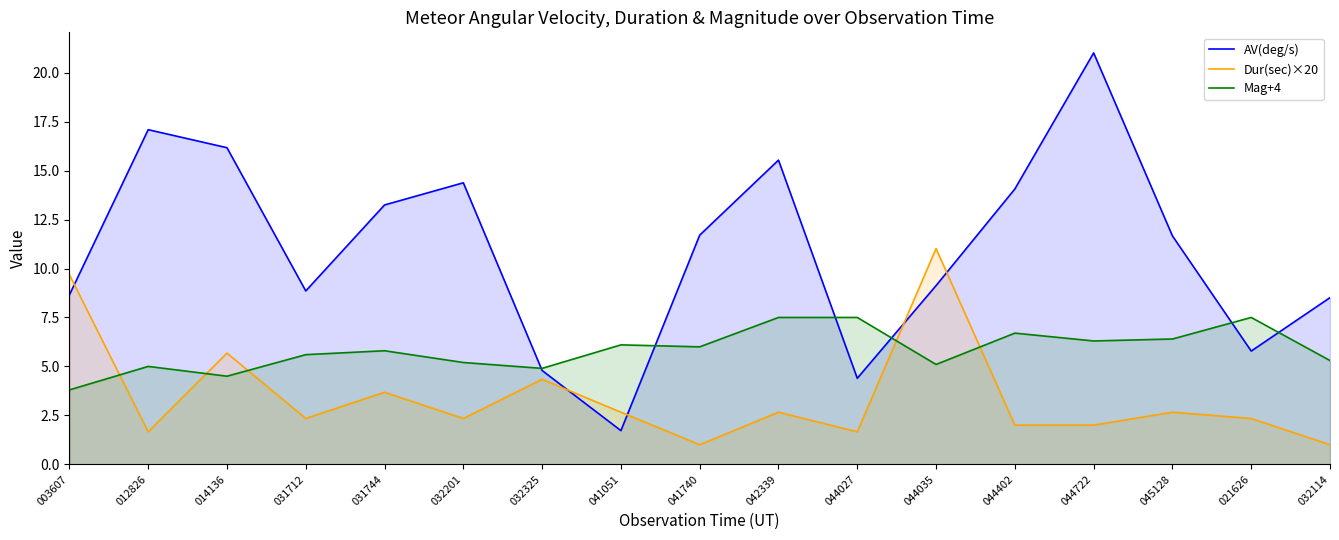

List the series in order of their overall mean, lowest first.

Dur(sec)×20, Mag+4, AV(deg/s)